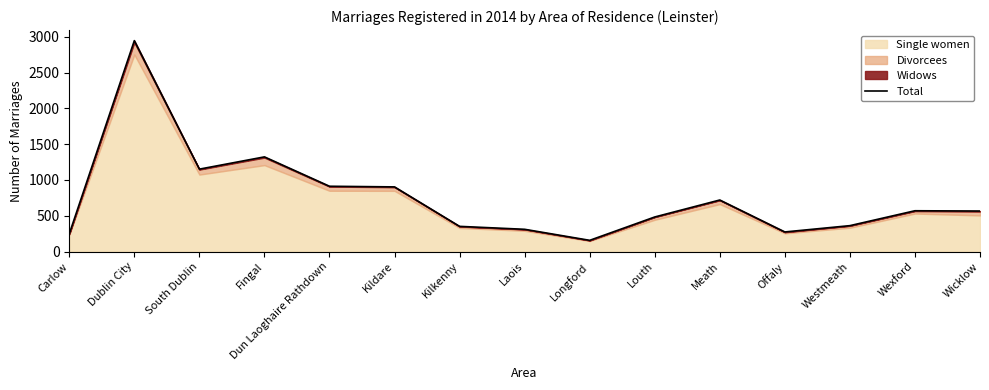

Where is the first local maximum?

Dublin City